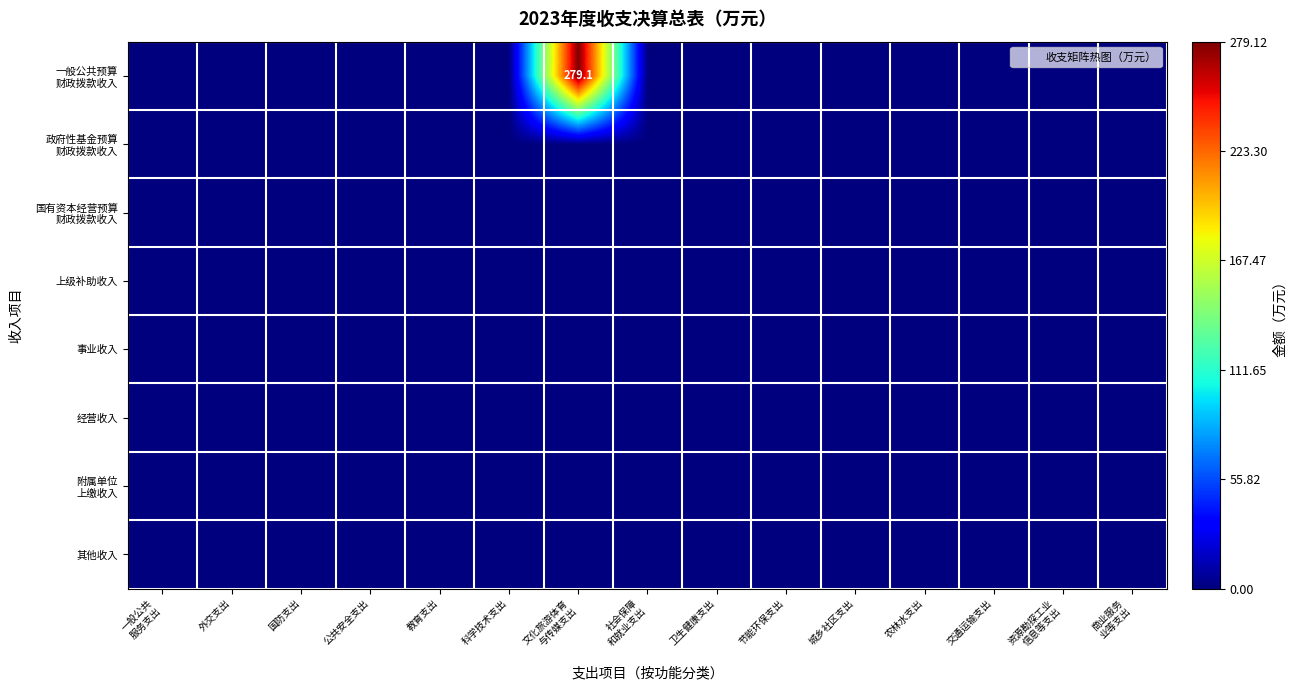

Which has a higher value, 外交支出 or 国防支出?

外交支出